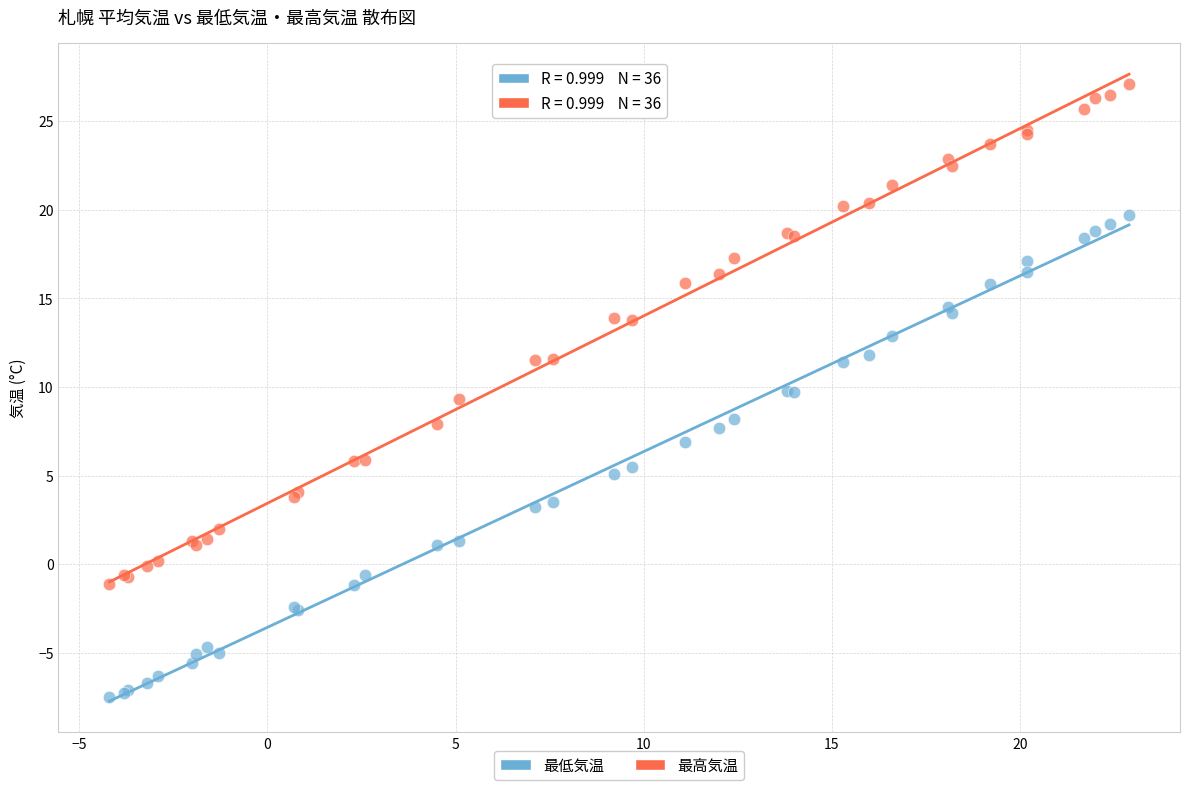

Which series has the largest Y range (max minus min)?

最高気温